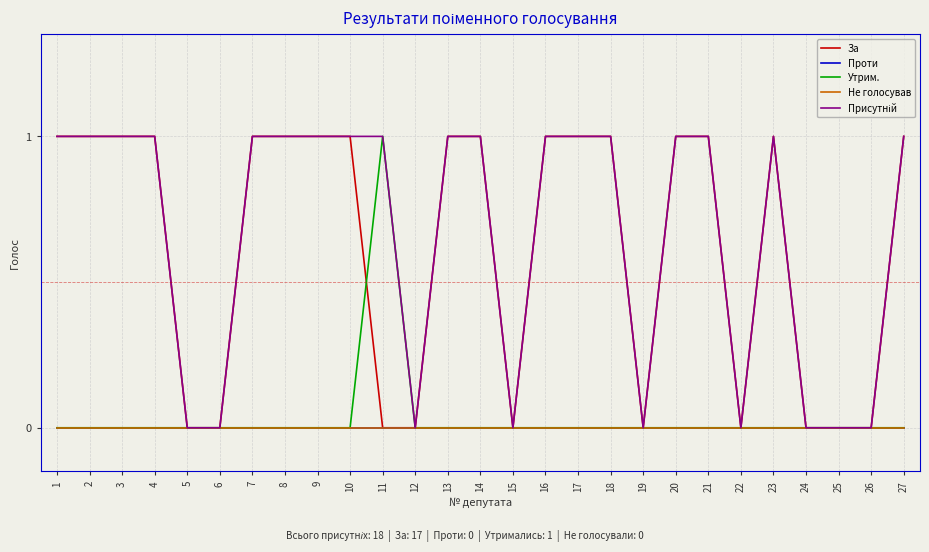

What is the sum of all За values?

17